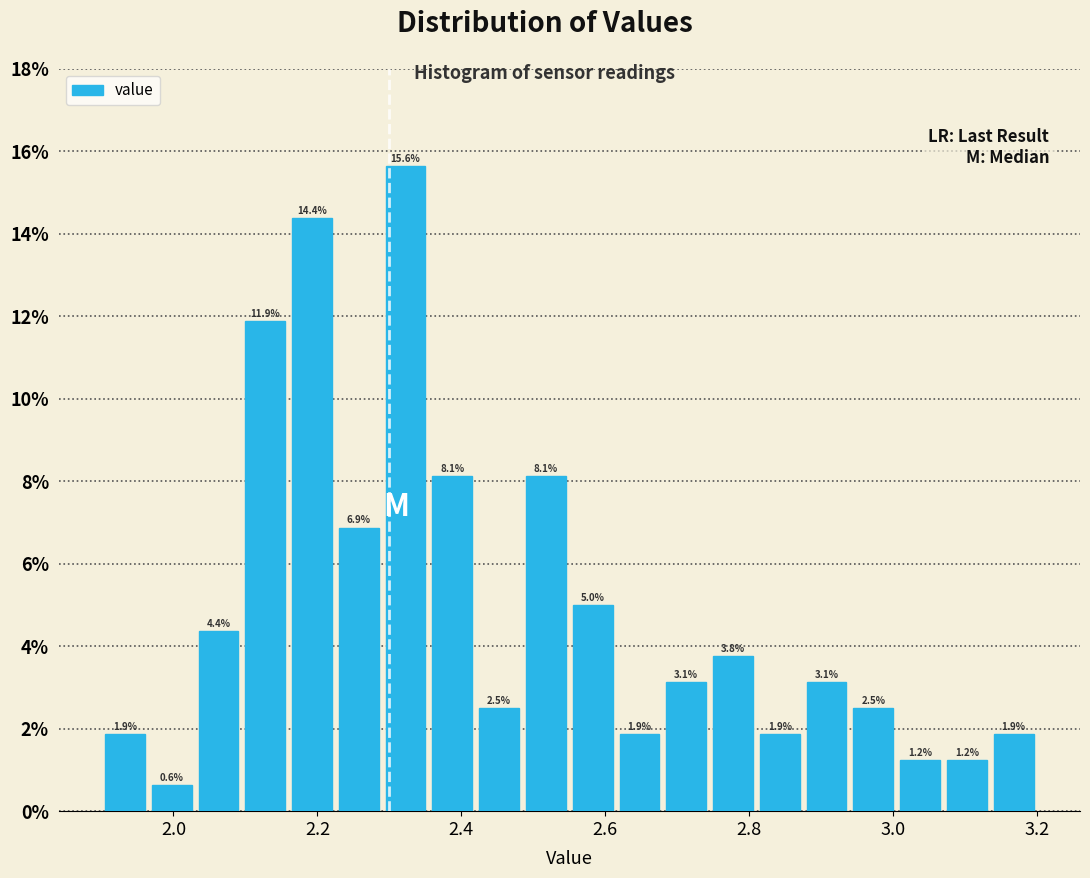

Around what value on the x-axis is the tallest bar? Give the approximate position of its centre, as read against the axis.

2.32